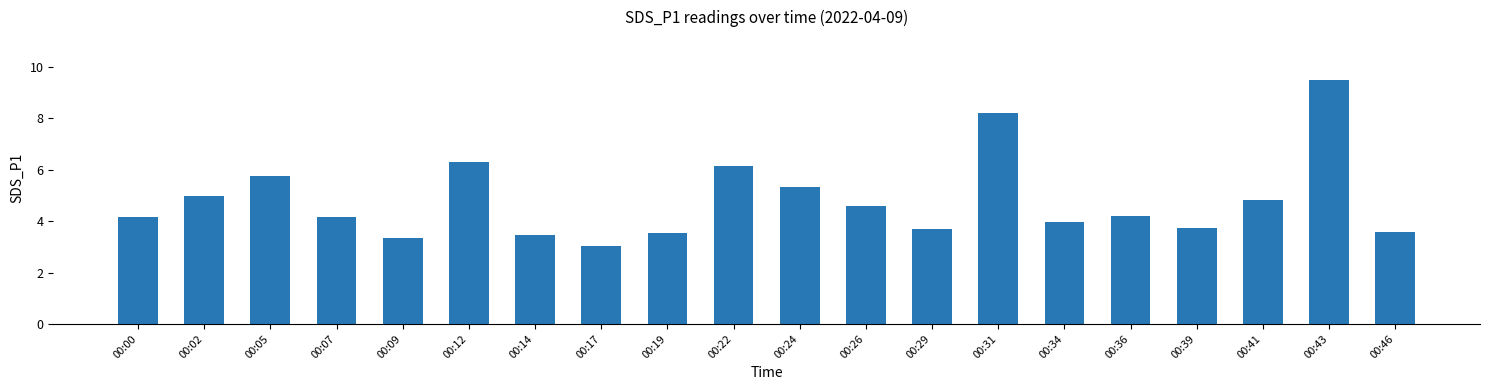

What is the value of the 2nd bar from the left?

5.0